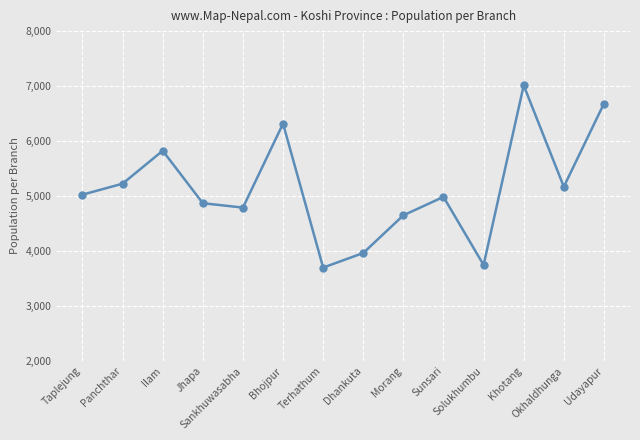

What is the label of the 11th point from the right?

Jhapa